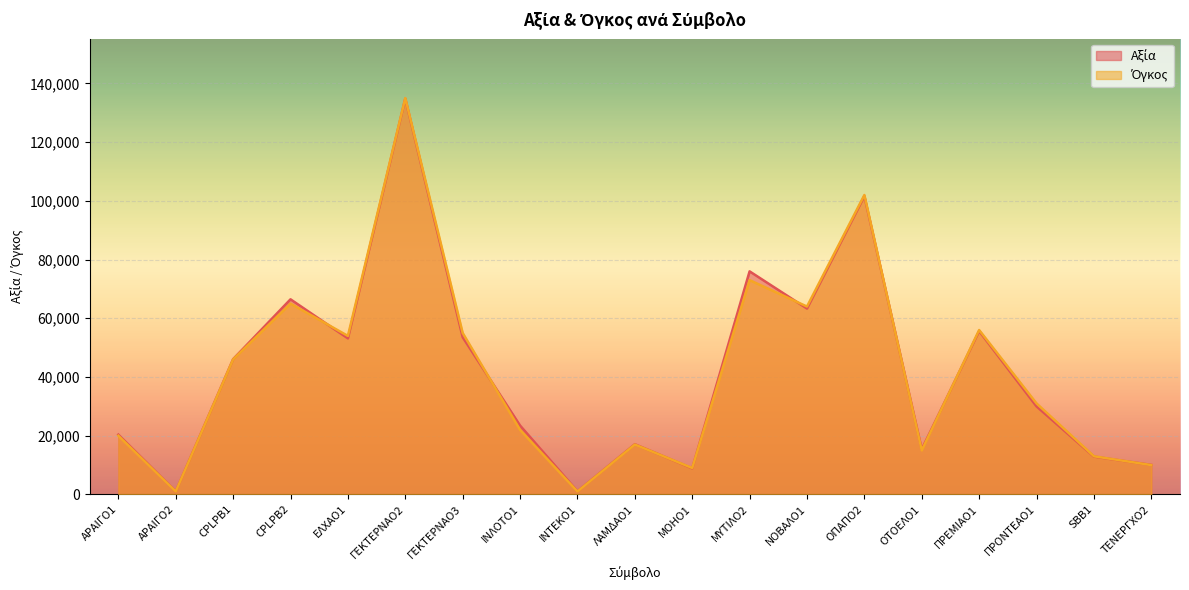

How many interior local valleys does the Αξία series have?

6